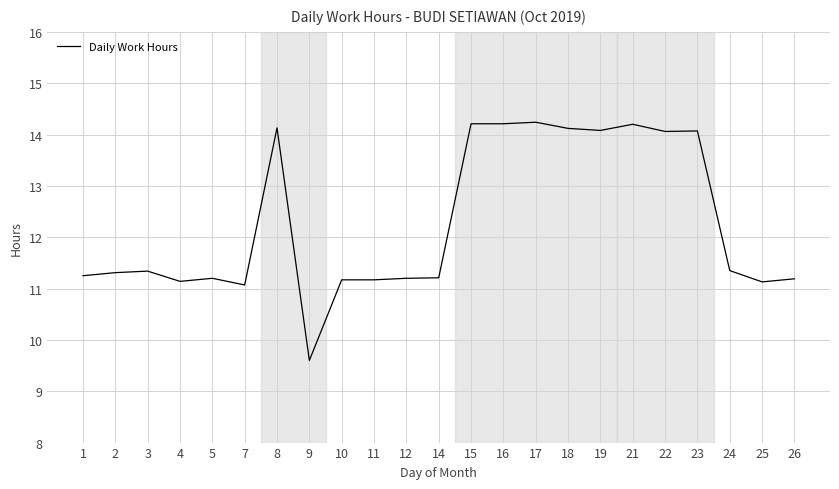

Is it true that the value at 7 is 6.3?

False